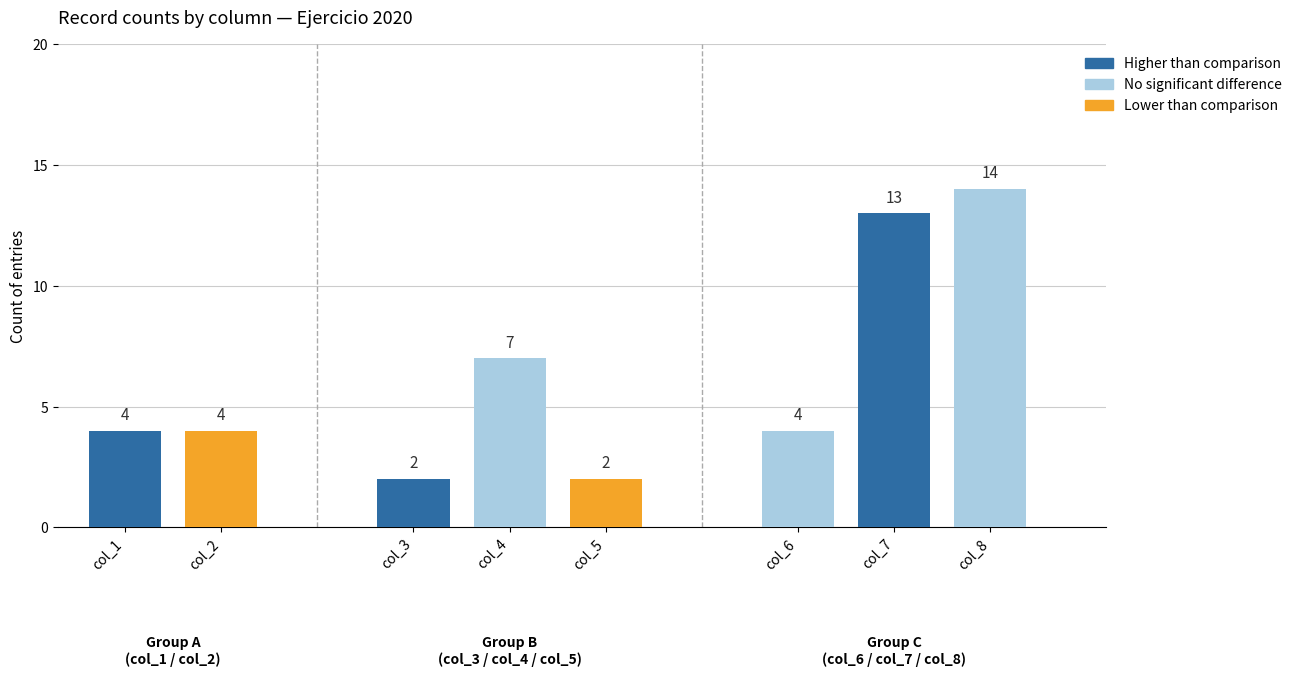

What is the approximate value at col_2, to the nearest 5?

5